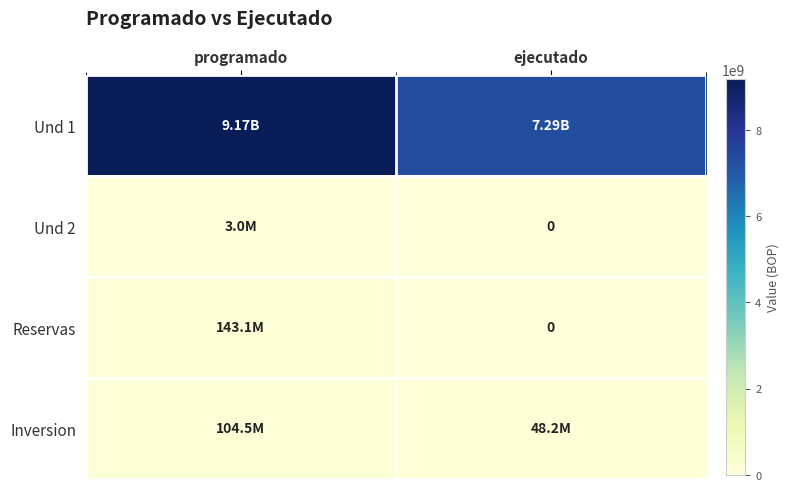

Rank the categories by Reservas value from lowest to highest.

ejecutado, programado